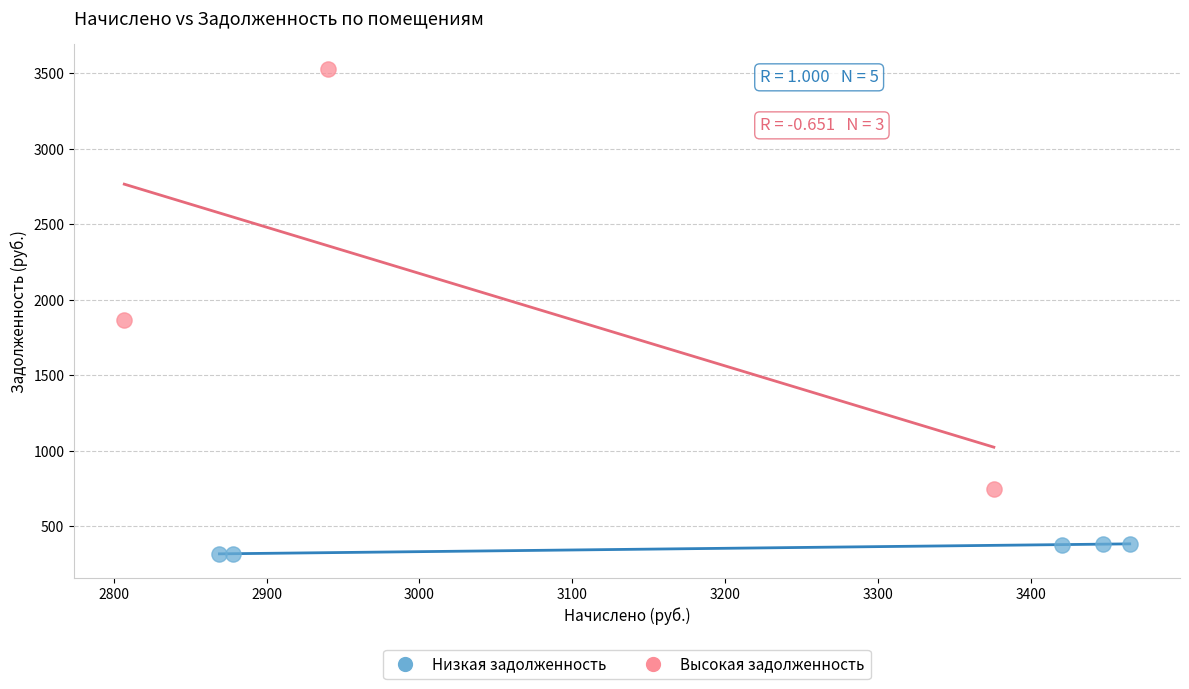

Which series contains the highest Y value?

Высокая задолженность